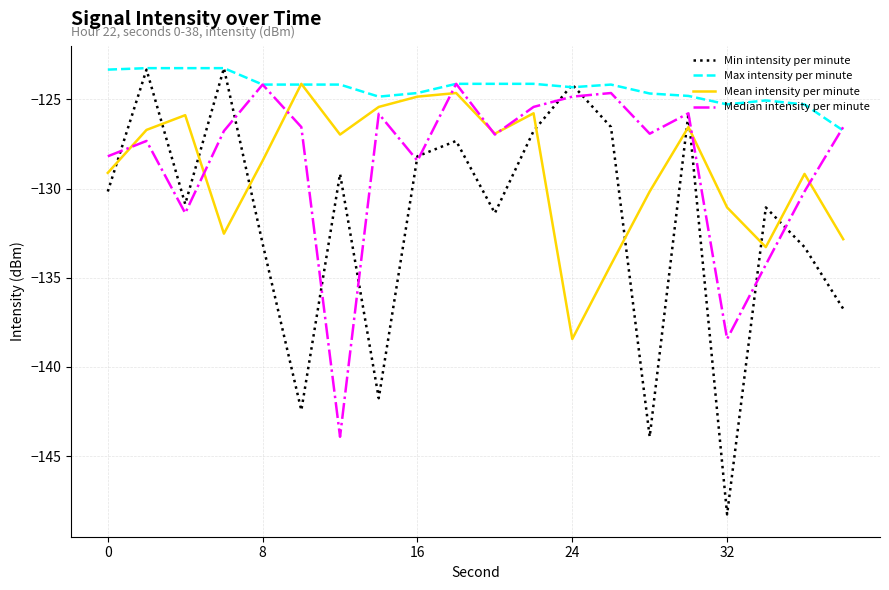

How many times do Min intensity per minute and Mean intensity per minute cross each other?

10